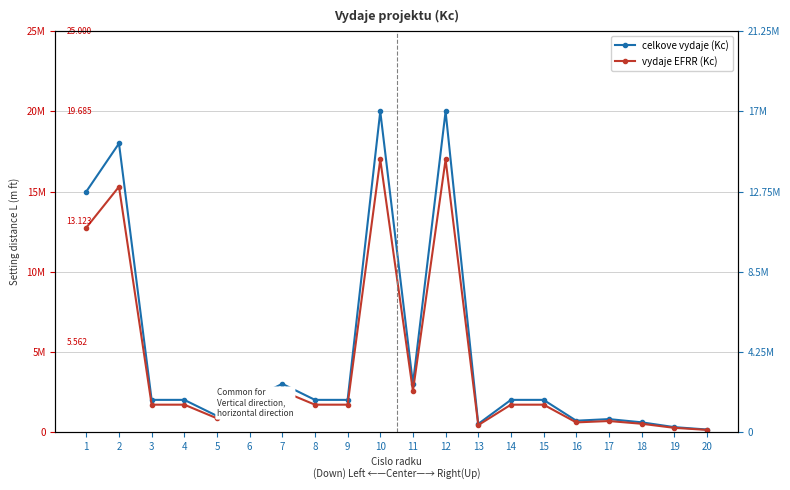

Rank the series by their average value, from highest to lowest.

celkove vydaje (Kc), vydaje EFRR (Kc)